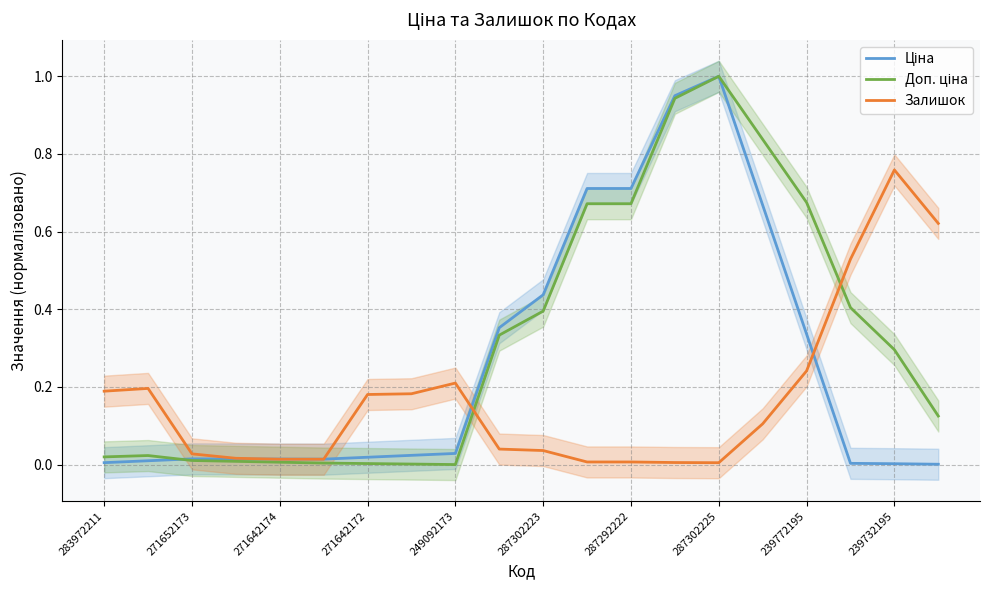

How many series are shown in this chart?

3